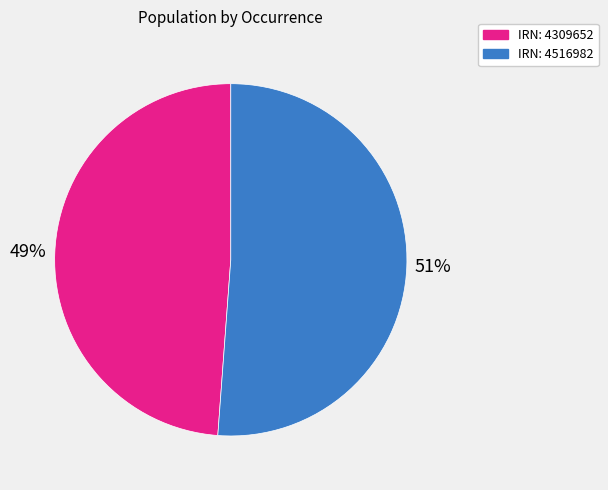

What is the majority slice?

IRN: 4516982